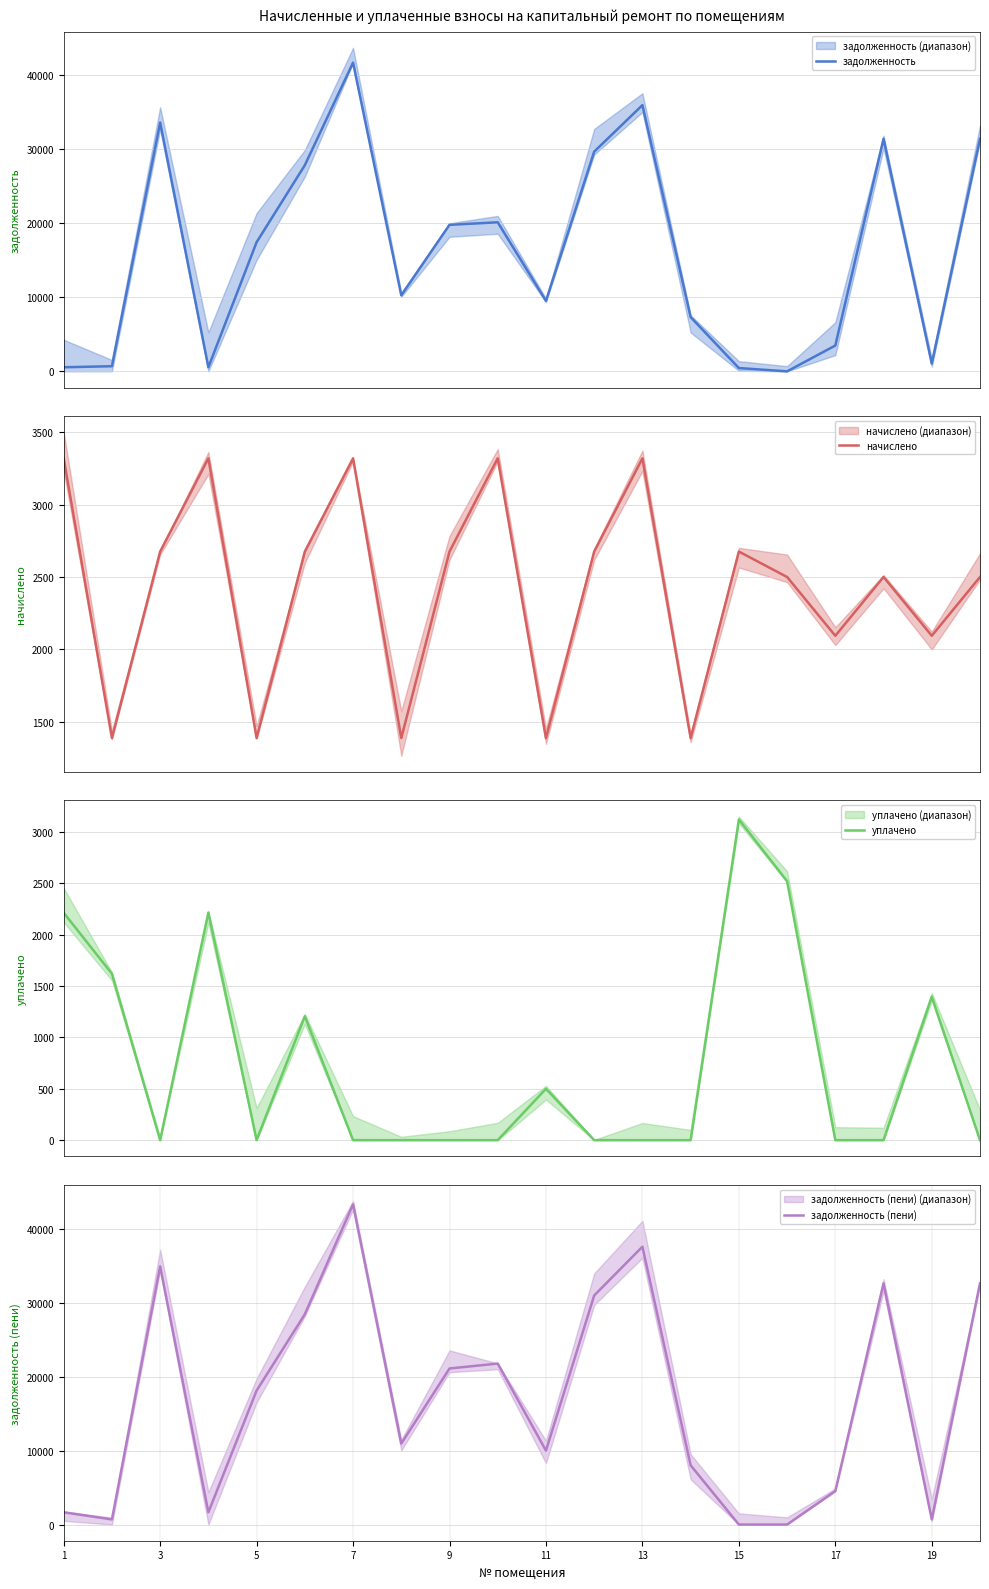

How many data points in начислено are above 2675?

10